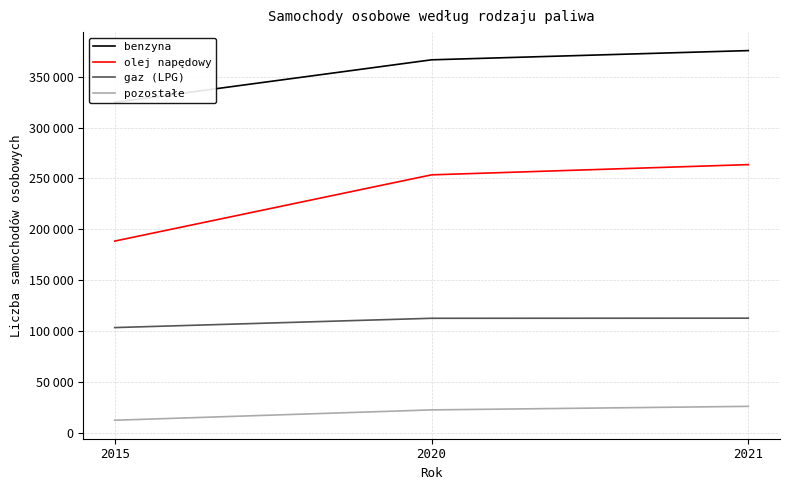

Rank the series at 2020 from highest to lowest value.

benzyna, olej napędowy, gaz (LPG), pozostałe